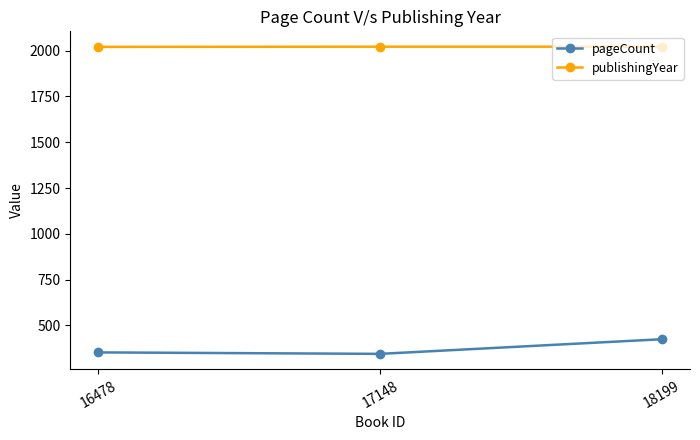

Rank the series at 18199 from lowest to highest value.

pageCount, publishingYear